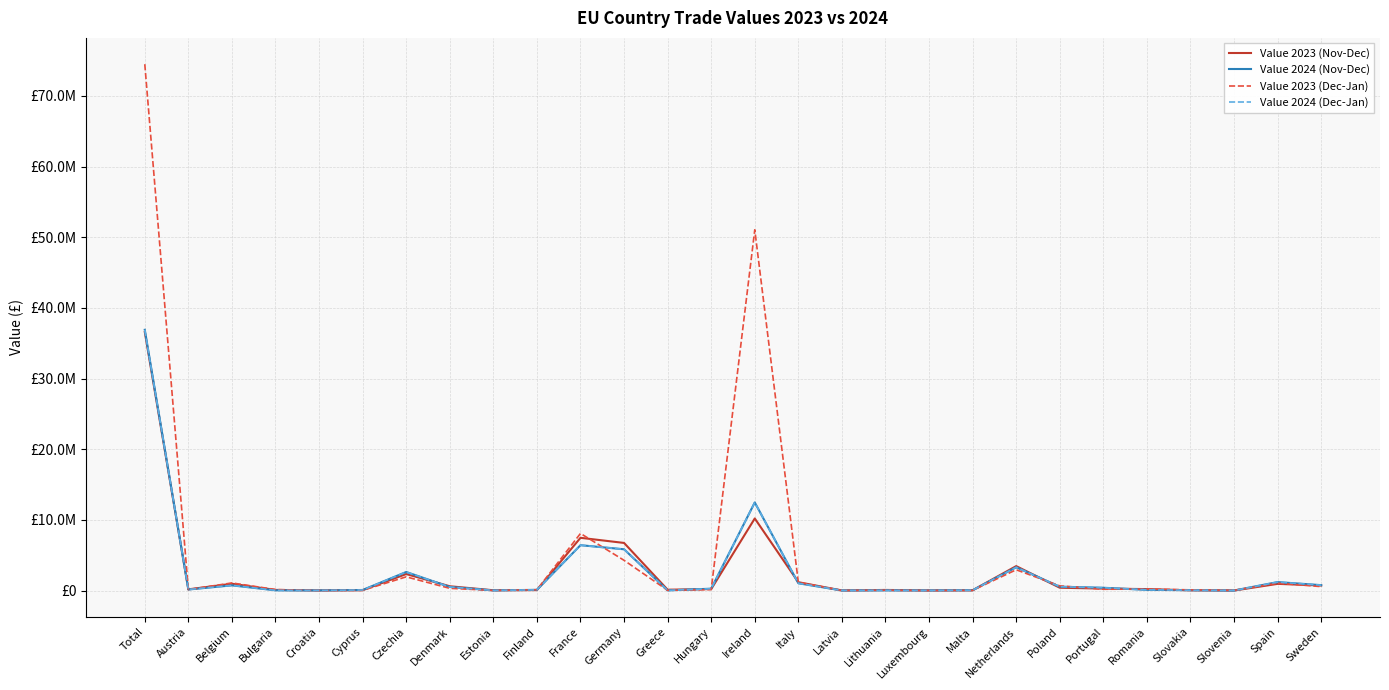

Between which two adjacent categories do Value 2023 (Nov-Dec) and Value 2023 (Dec-Jan) first intersect?

Total and Austria